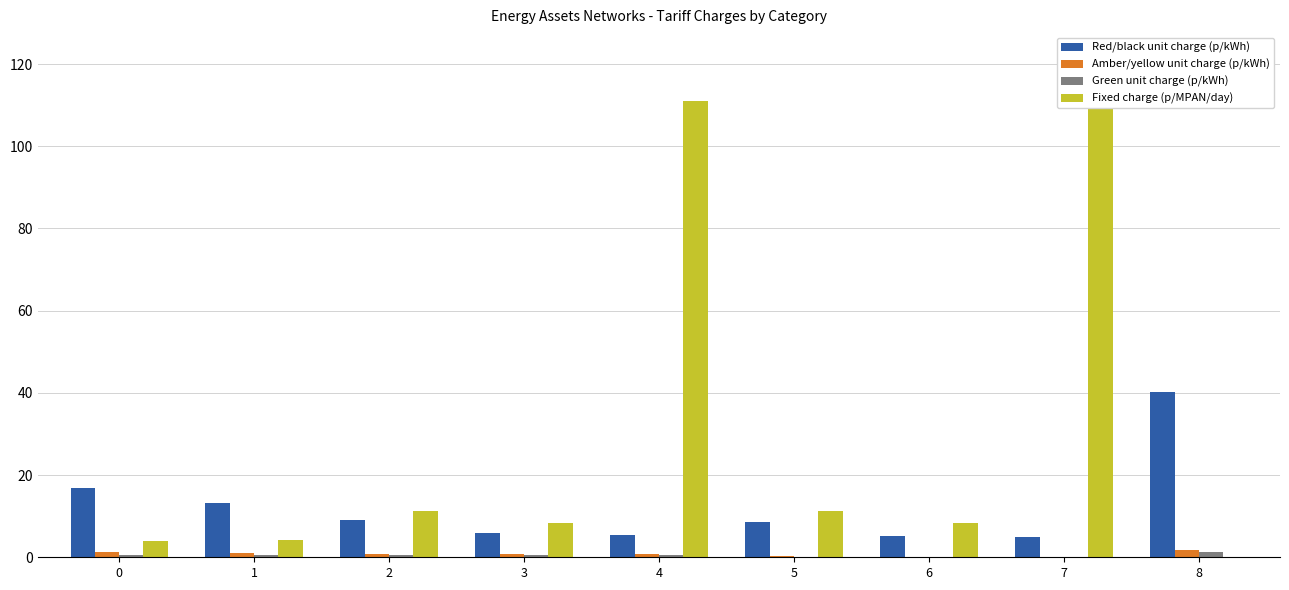

What is the total value across all series at 2?

21.9